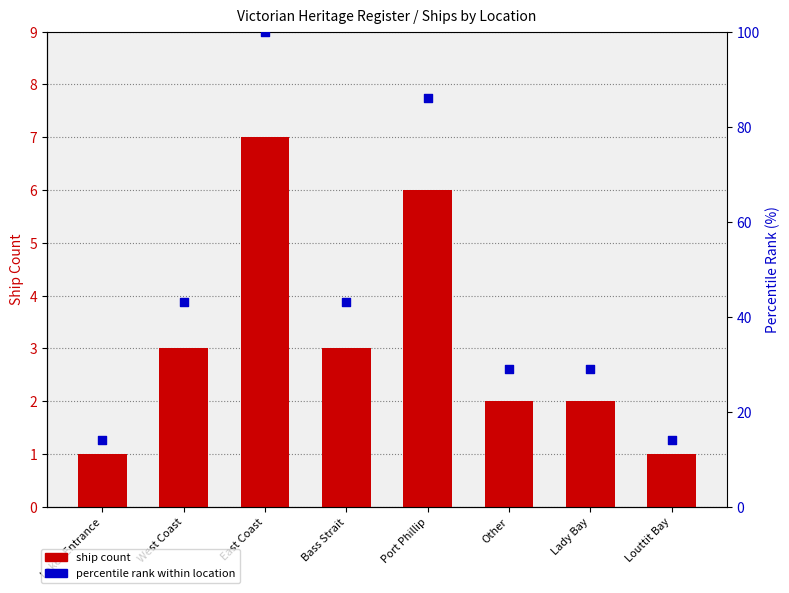

Is the value of percentile rank within location at Lady Bay greater than the value of ship count at East Coast?

Yes